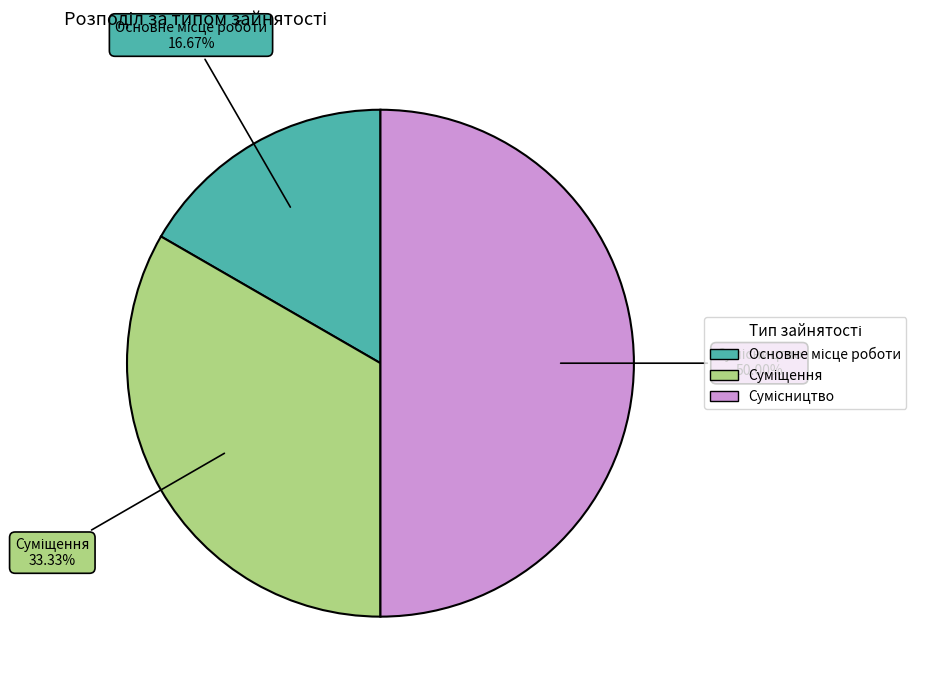

To the nearest percent, what is the difference between the largest and smallest slice percentages?

33%